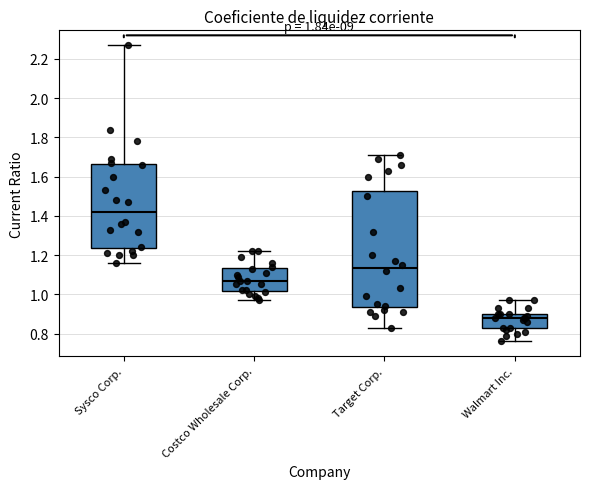

Comparing the boxes themselves (not the whiskers), which one is the tallest?

Target Corp.